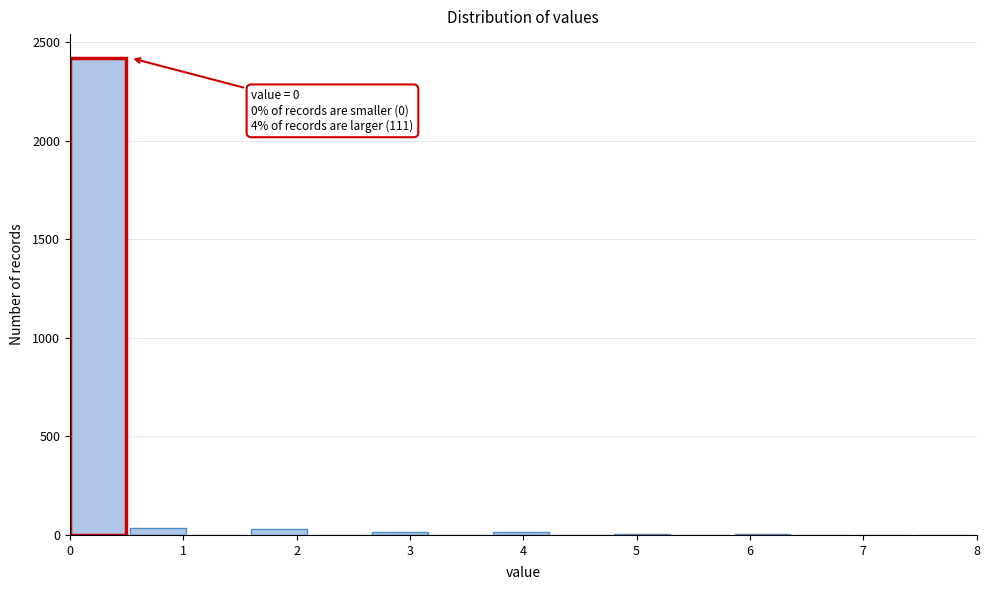

Over which range of the x-axis is the bar tallest?

0.0 to 0.5